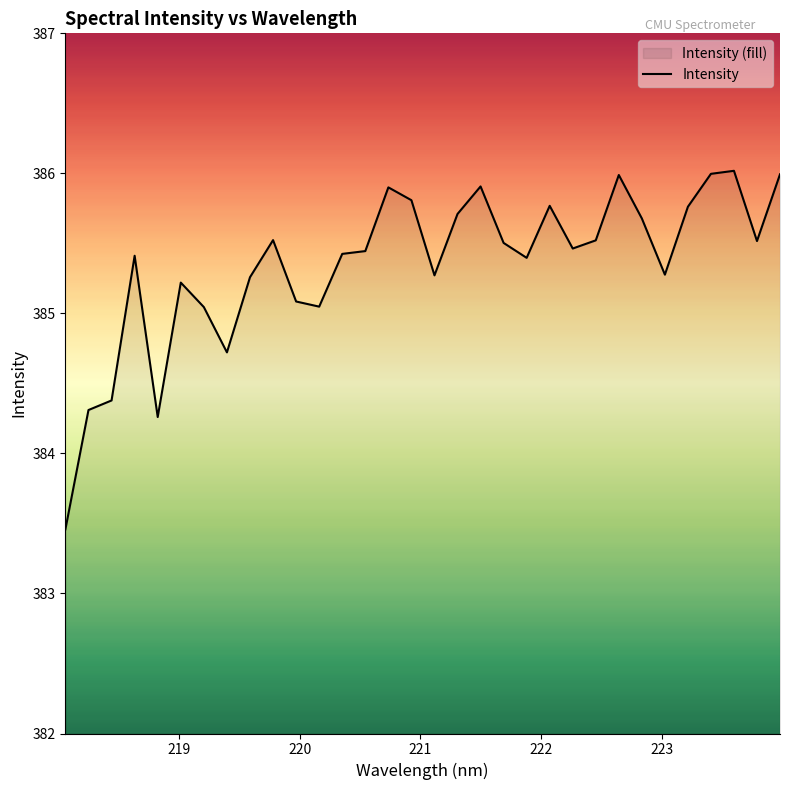

What is the smallest value displayed?

383.5